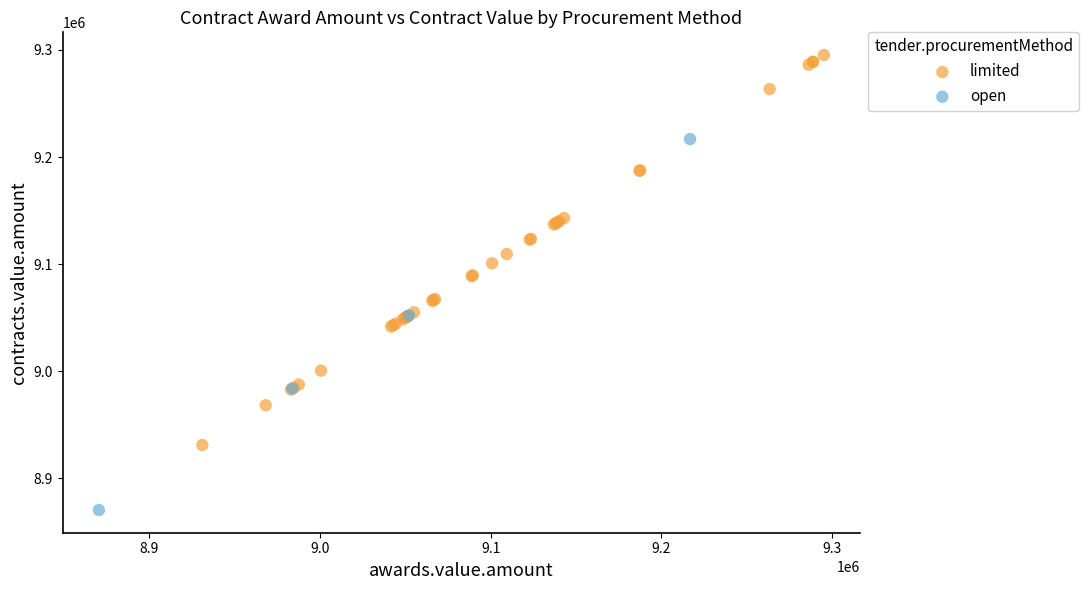

Which series contains the lowest Y value?

open